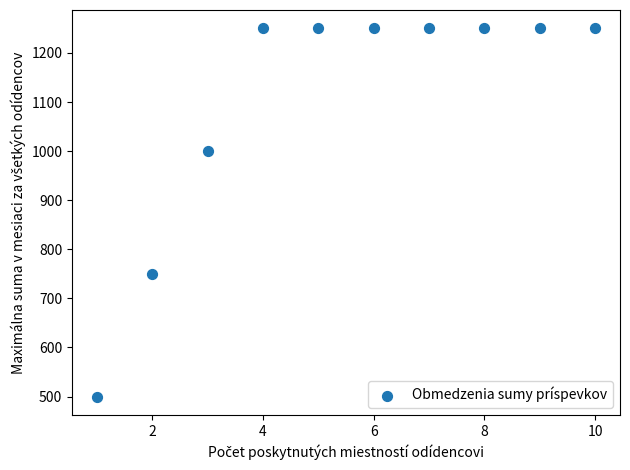

What is the average Y value?

1100